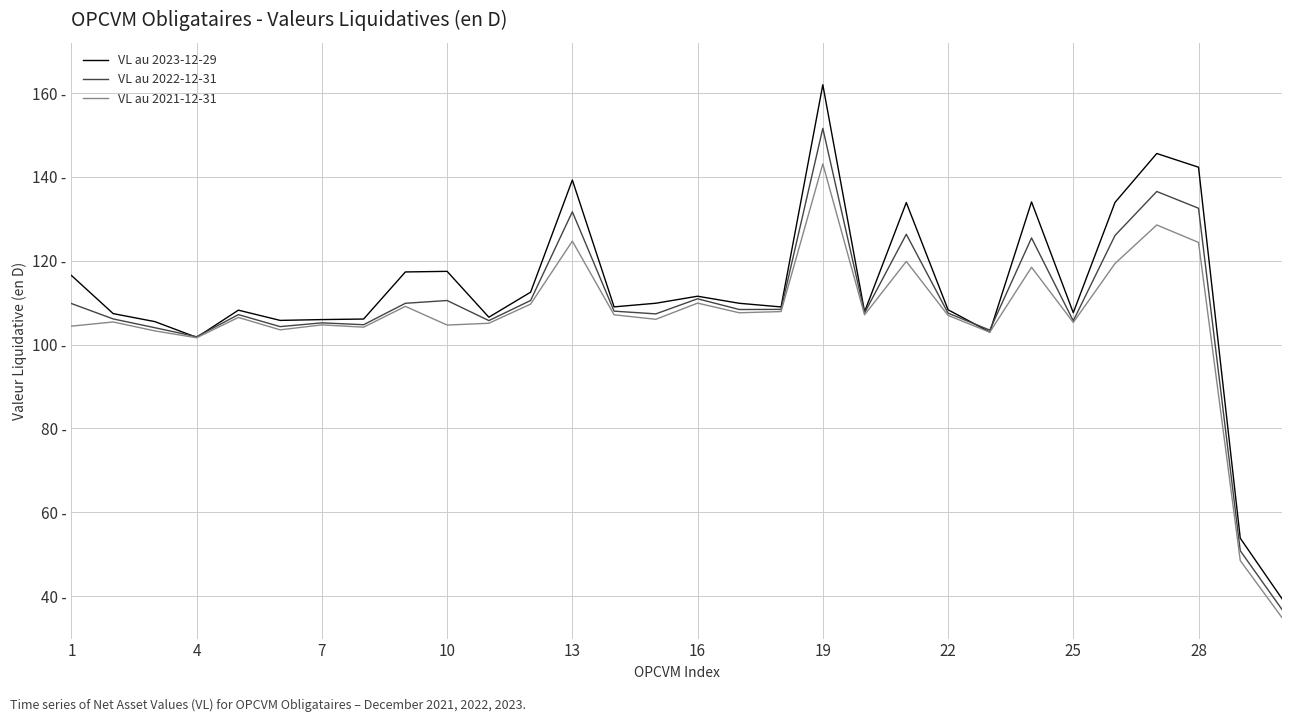

List the series in order of their overall mean, lowest first.

VL au 2021-12-31, VL au 2022-12-31, VL au 2023-12-29